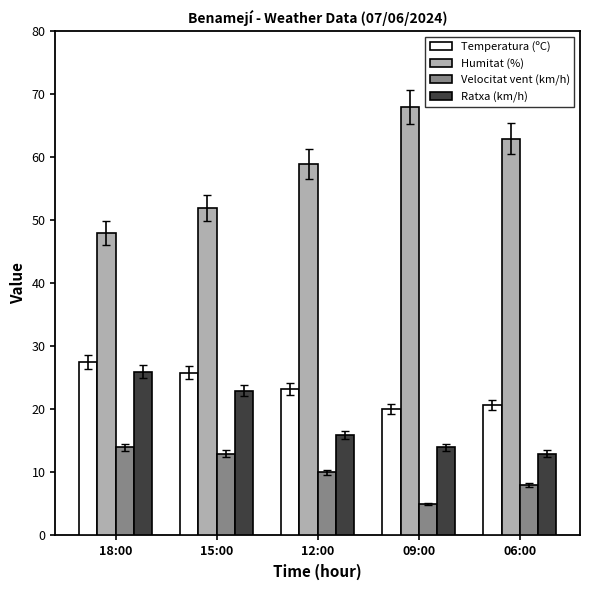

True or false: Ratxa (km/h) has a value of 16.0 at 12:00.

True